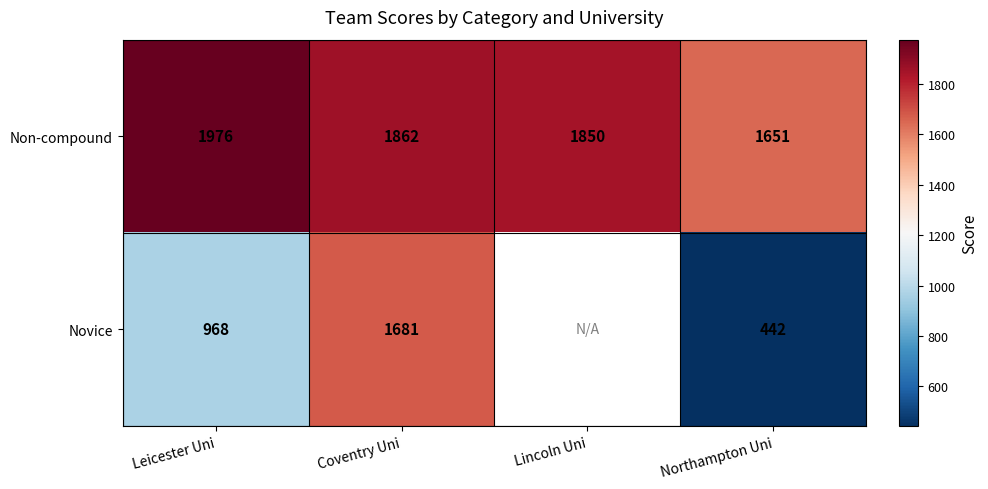

What is the difference between the highest and lowest values at Leicester Uni?

1008